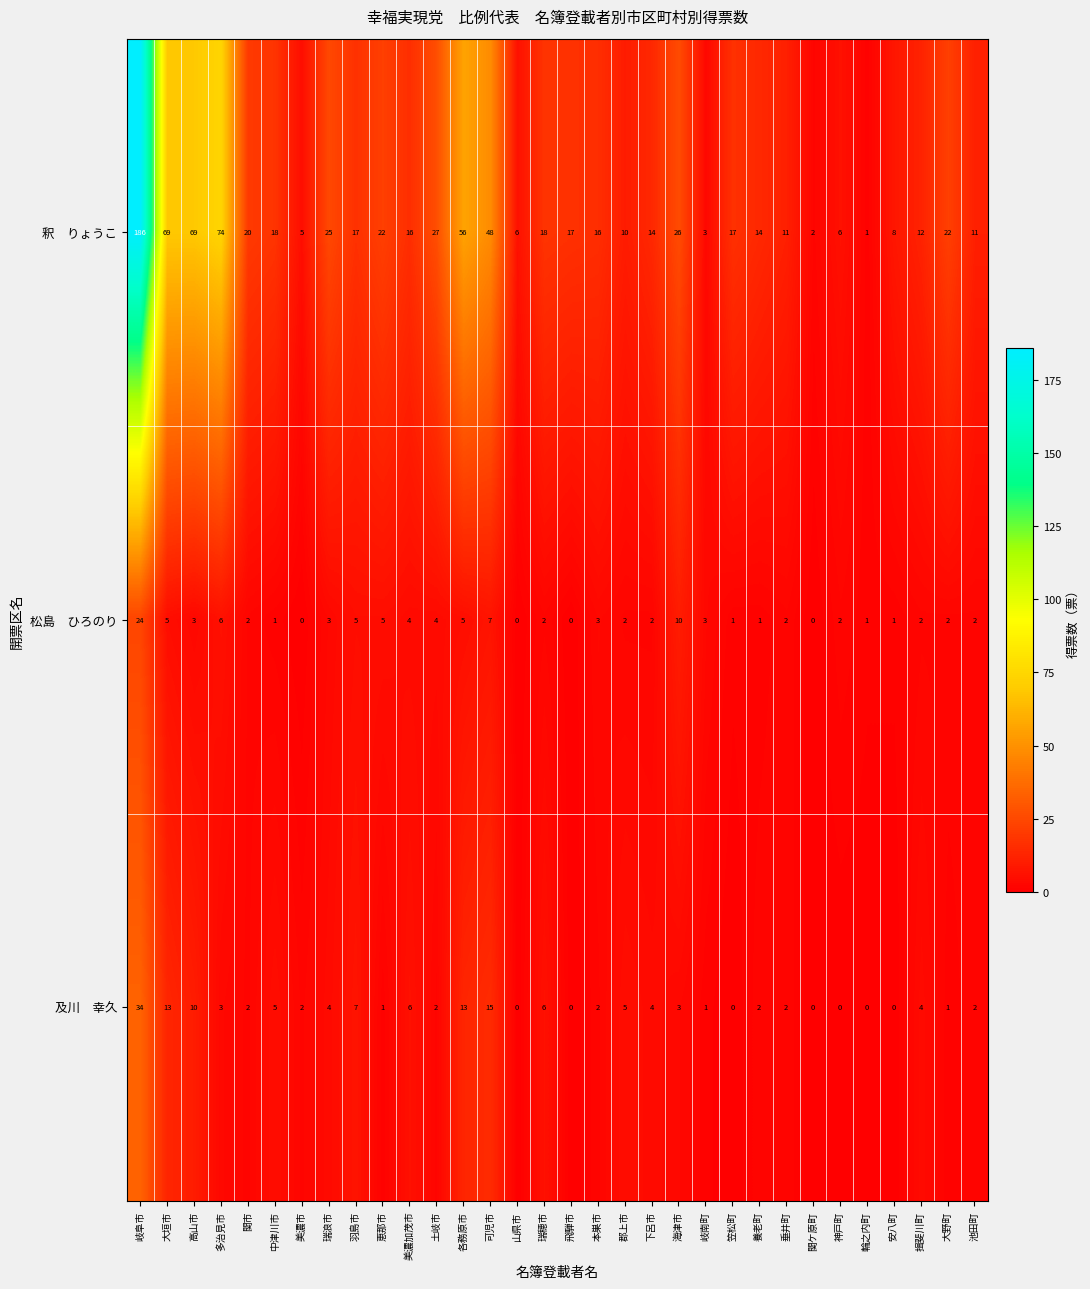

Which label corresponds to the largest value in the chart?

岐阜市